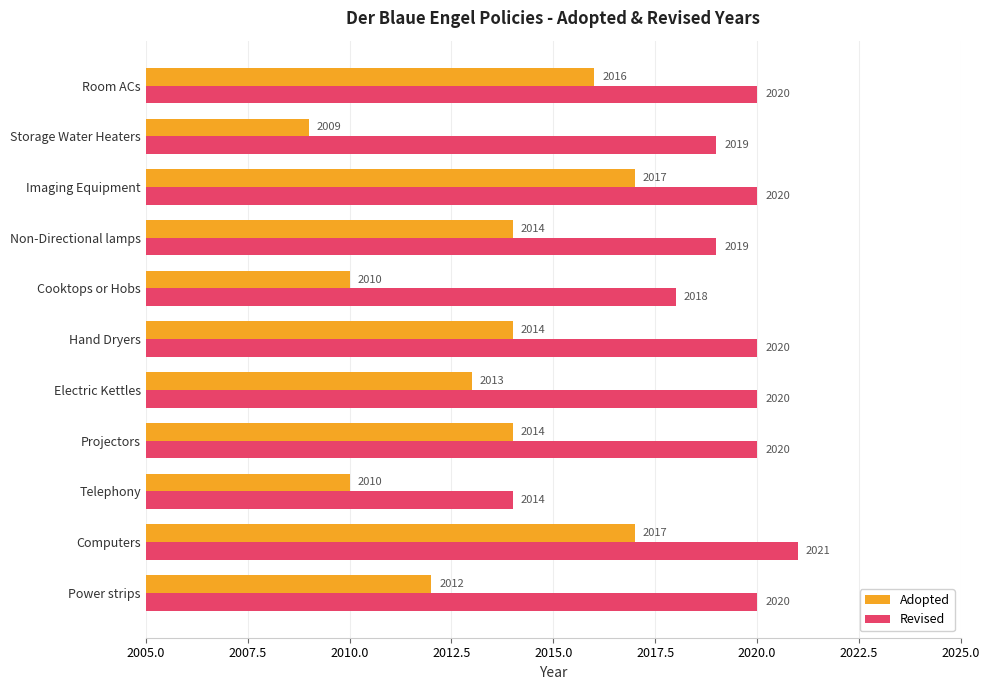

The Revised series shows 2714 at Room ACs. True or false?

False